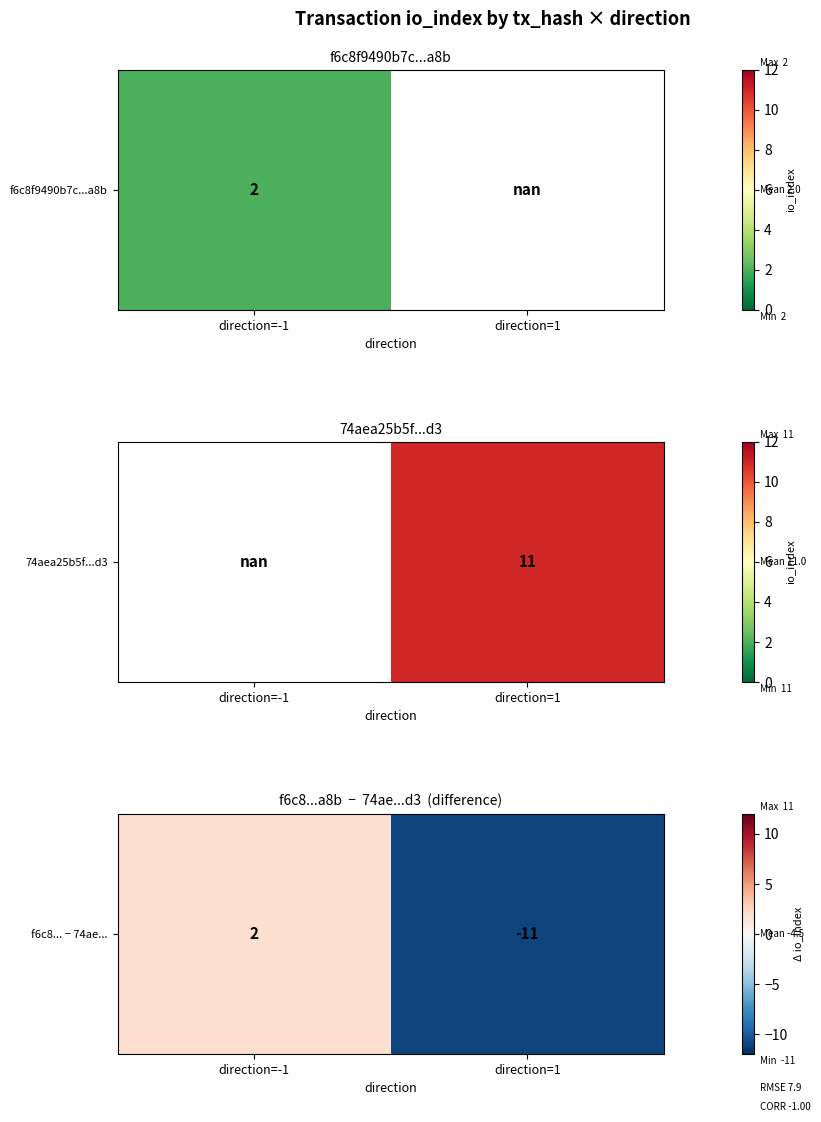

How many positive values are there?

1